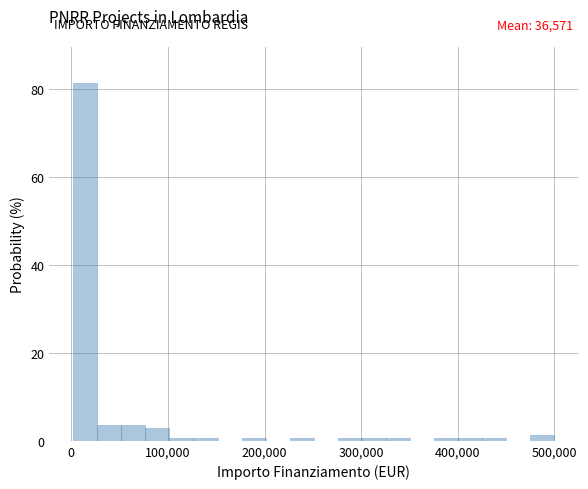

Read against the x-axis, roughly where is the centre of the tallest bar?

10000